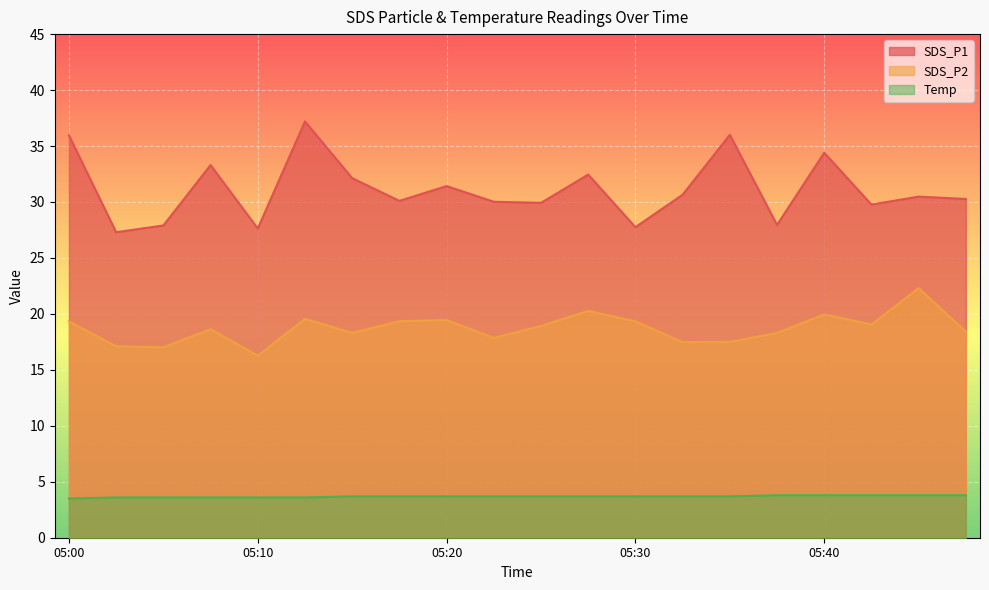

What is the average value of the Temp series?

3.7